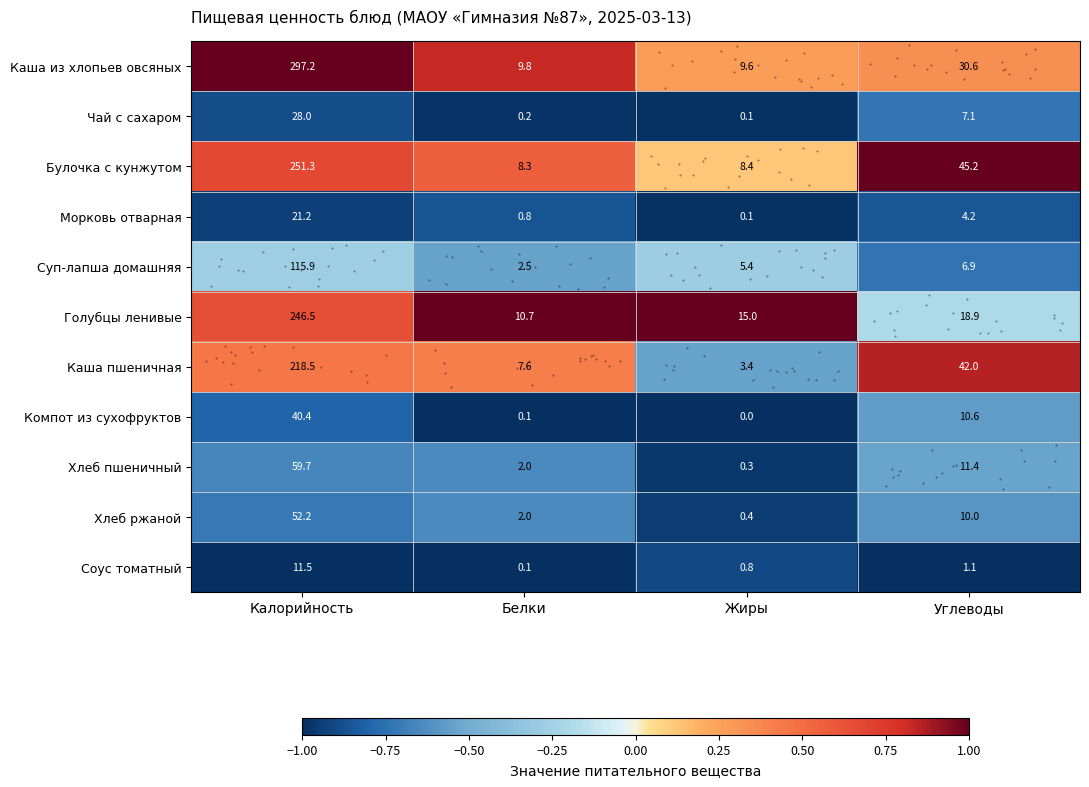

The Булочка с кунжутом series shows 0.3 at Калорийность. True or false?

False